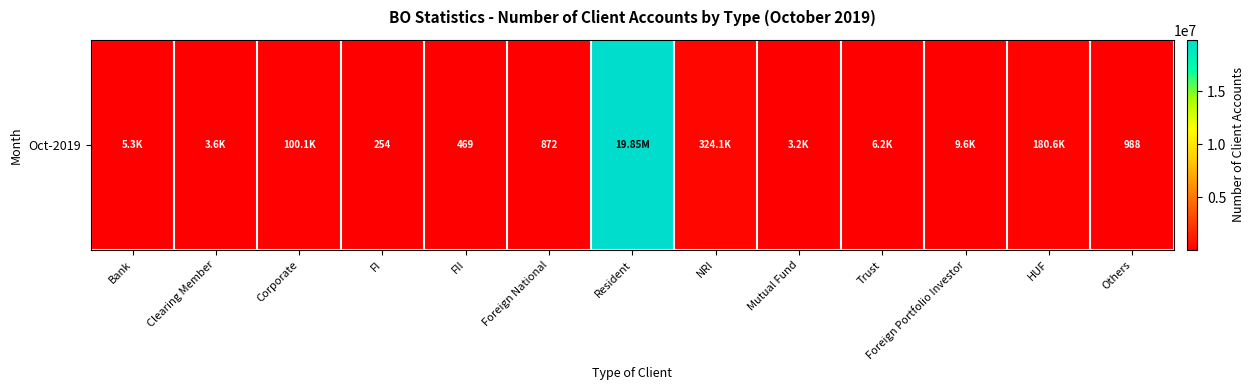

Where does the data first go above 5274?

Corporate